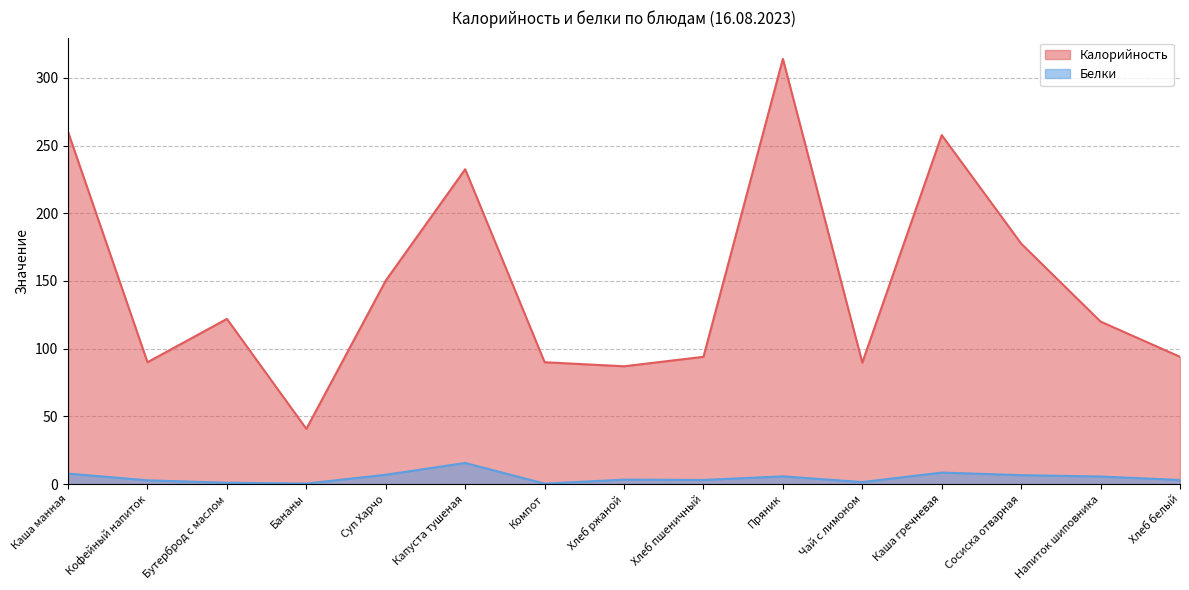

True or false: Белки and Калорийность intersect in this chart.

False